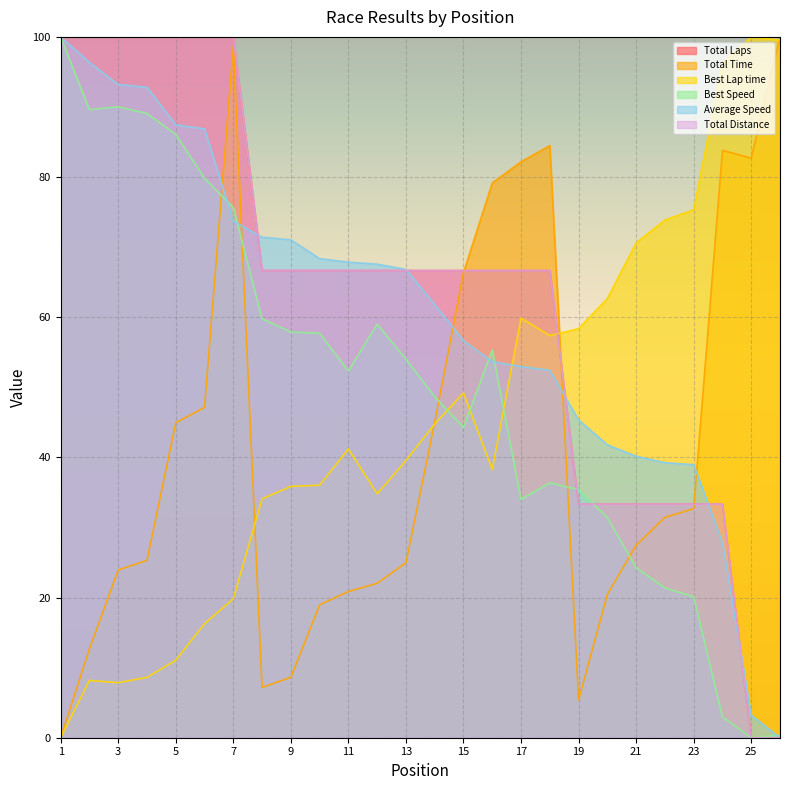

Reading left to right, extract all data points from this chart.

Total Laps: 100.0	100.0	100.0	100.0	100.0	100.0	100.0	66.7	66.7	66.7	66.7	66.7	66.7	66.7	66.7	66.7	66.7	66.7	33.3	33.3	33.3	33.3	33.3	33.3	0.0	0.0
Total Time: 0.0	12.7	23.9	25.3	44.9	47.1	98.7	7.2	8.6	18.9	20.9	22.0	25.0	45.0	66.4	79.2	82.2	84.5	5.4	20.4	27.5	31.4	32.7	83.8	82.7	100.0
Best Lap time: 0.0	8.2	7.9	8.6	11.0	16.3	19.8	34.1	35.9	36.0	41.2	34.8	39.6	44.8	49.2	38.3	59.9	57.4	58.4	62.7	70.6	73.9	75.3	96.2	100.0	99.5
Best Speed: 100.0	89.6	90.0	89.1	86.1	79.8	75.7	59.8	57.9	57.7	52.3	59.0	54.0	48.7	44.3	55.3	34.0	36.4	35.4	31.4	24.2	21.4	20.1	3.0	0.0	0.3
Average Speed: 100.0	96.4	93.2	92.8	87.5	86.9	73.7	71.4	71.0	68.4	67.9	67.6	66.8	61.8	56.7	53.7	53.0	52.4	45.3	41.8	40.2	39.2	39.0	27.8	3.2	0.0
Total Distance: 100.0	100.0	100.0	100.0	100.0	100.0	100.0	66.7	66.7	66.7	66.7	66.7	66.7	66.7	66.7	66.7	66.7	66.7	33.3	33.3	33.3	33.3	33.3	33.3	0.0	0.0